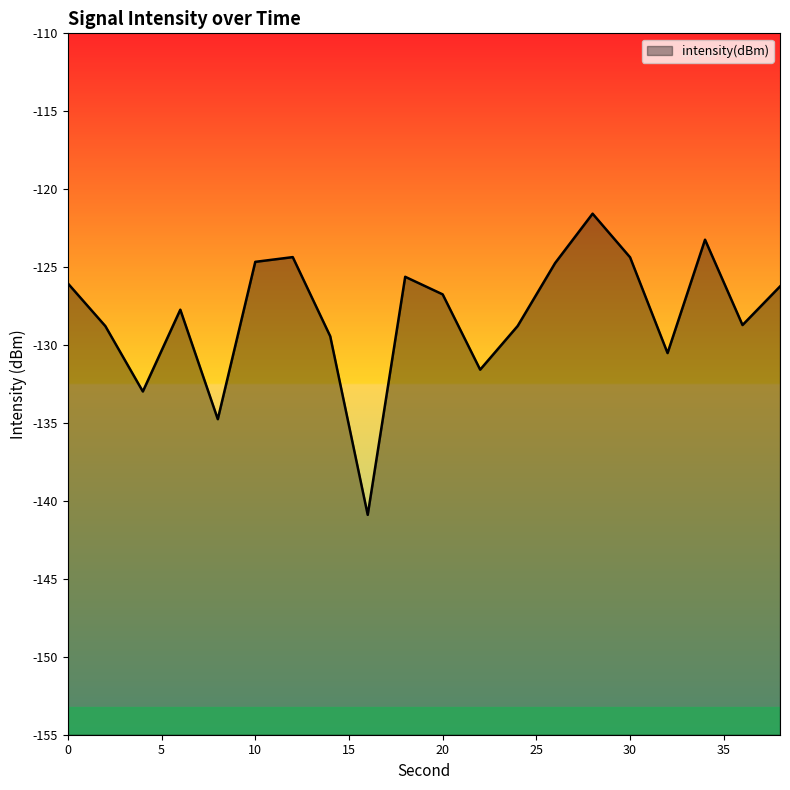

What is the sum of all values?

-2561.8